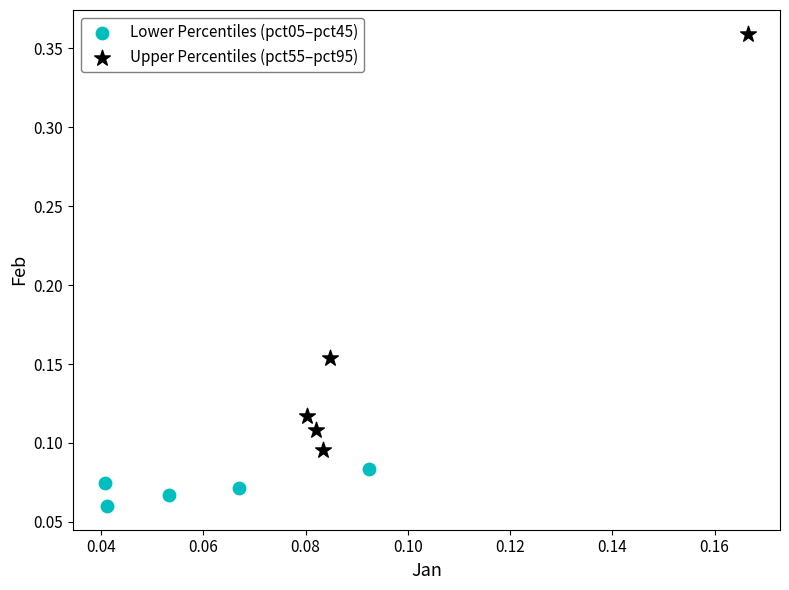

Which series contains the lowest Y value?

Lower Percentiles (pct05–pct45)